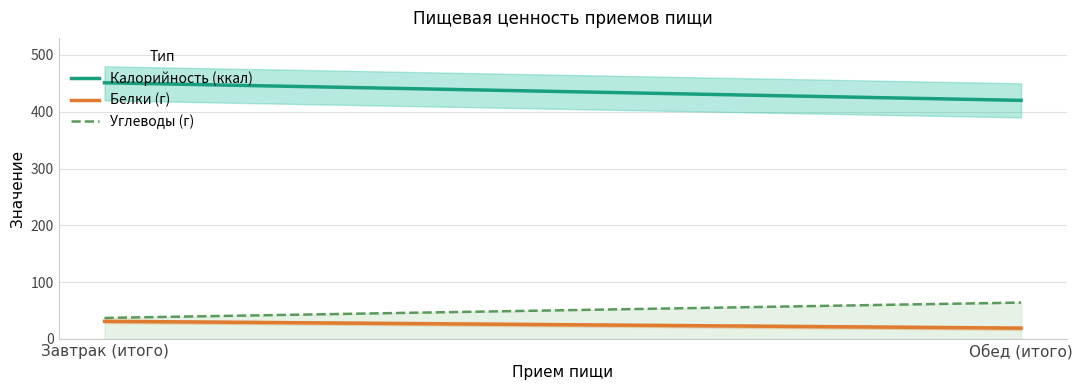

How many values in the Калорийность series are below 451?

1